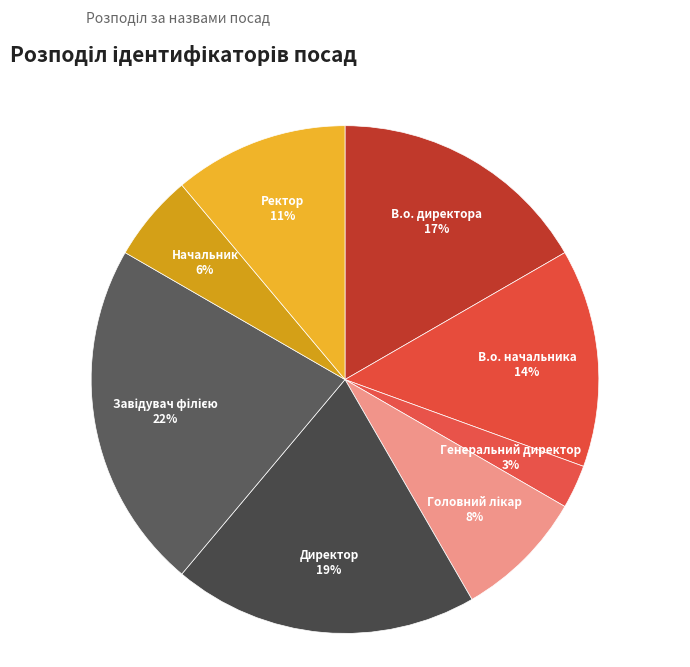

Is the sum of Директор and В.о. директора greater than half?

No